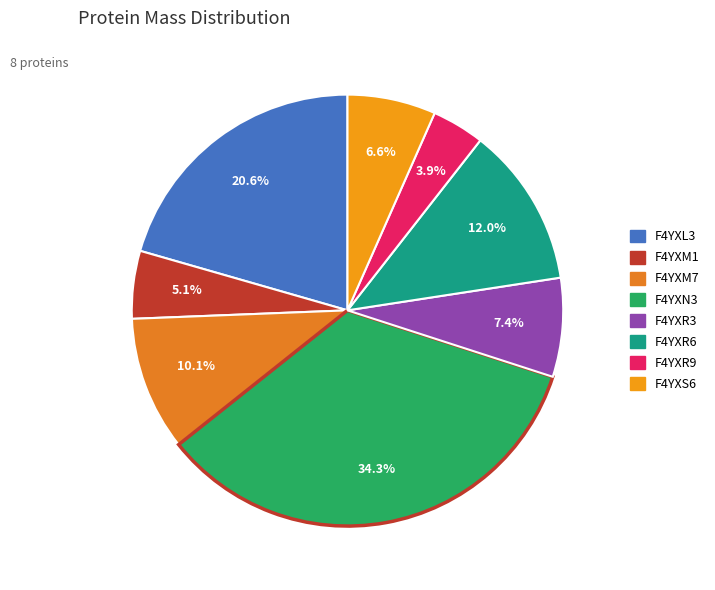

True or false: F4YXM7 accounts for 10% of the total.

True